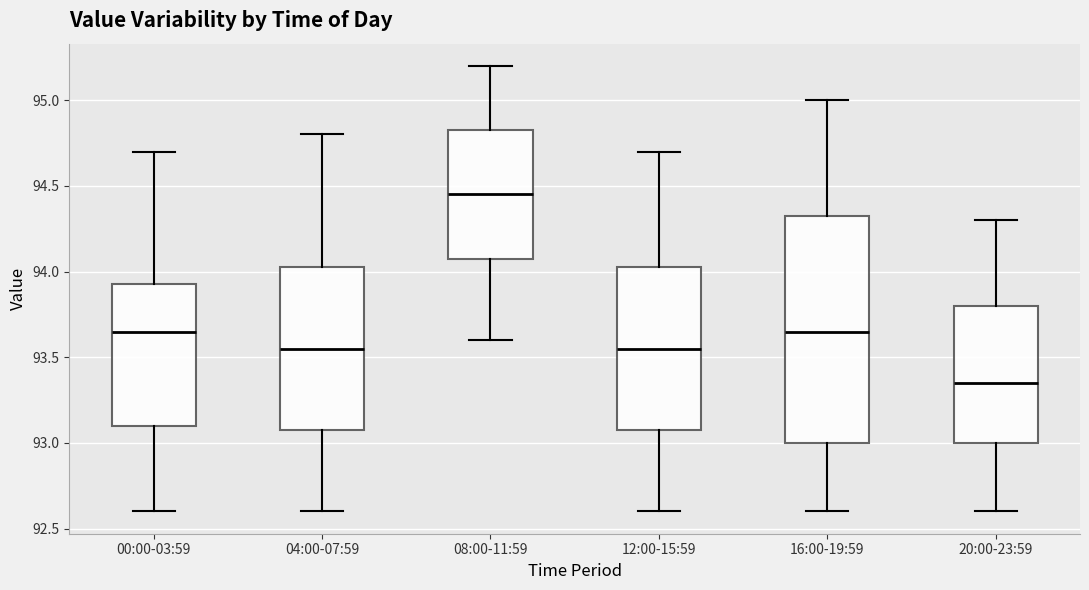

Which box's median line is the lowest?

20:00-23:59